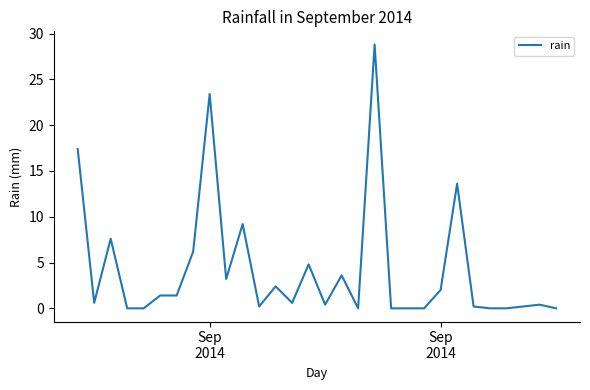

What is the difference between the maximum and minimum values?

28.8